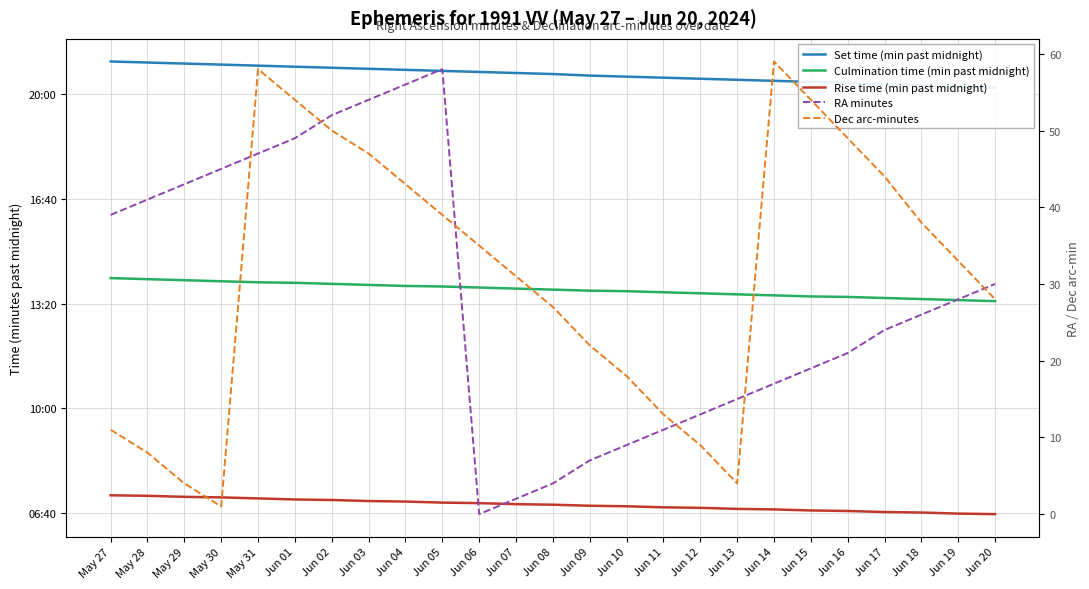

How many data points in RA minutes are less than 26?

12